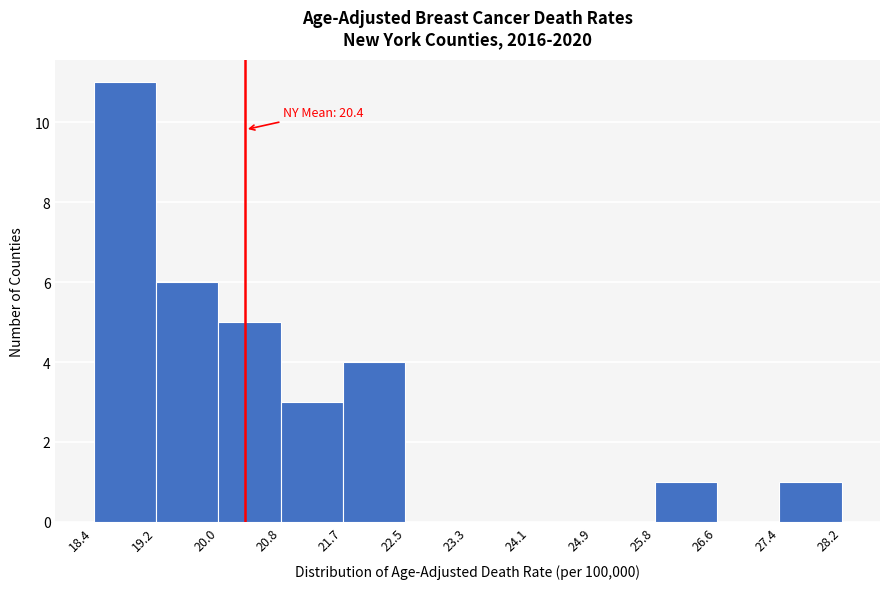

Which range on the x-axis has the tallest bar?

18.4 to 19.2